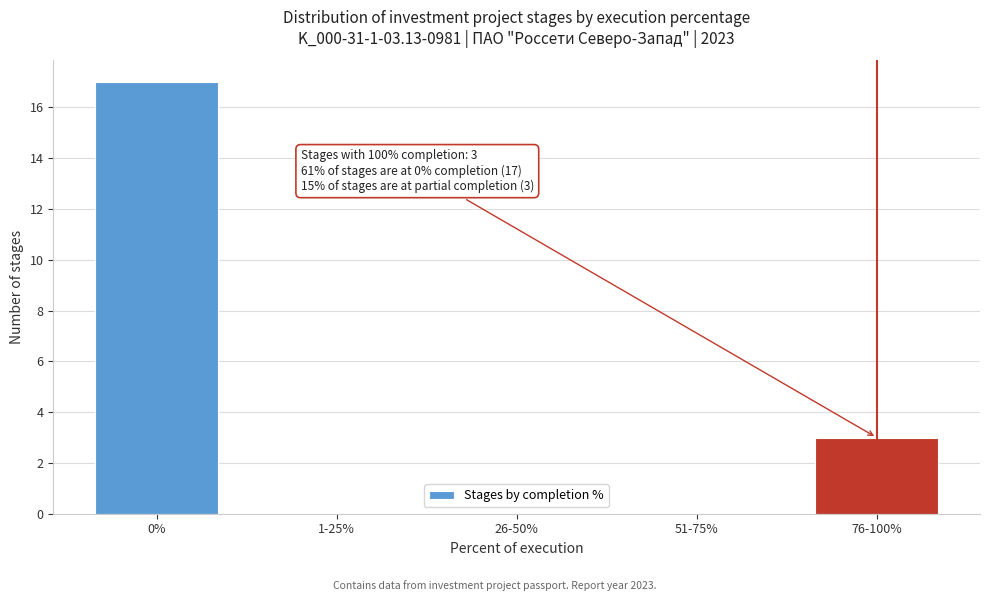

Reading left to right, what are all the values shown in this chart?

0%=17	1-25%=0	26-50%=0	51-75%=0	76-100%=3